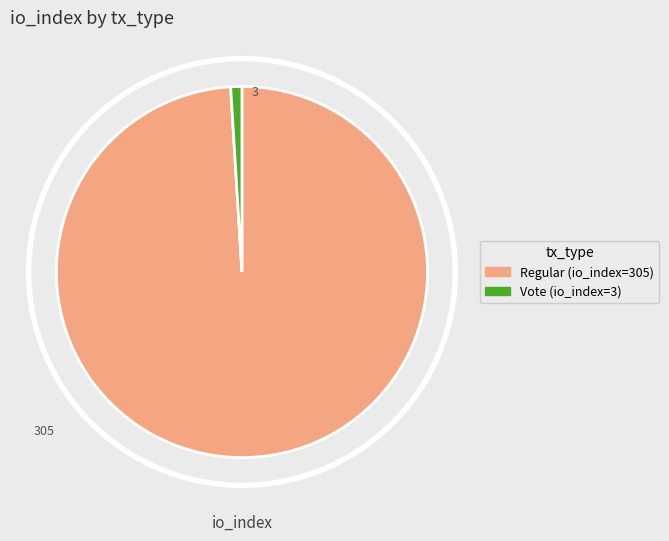

Rank the categories by value from highest to lowest.

tx_type: Regular (io_index=305), tx_type: Vote (io_index=3)